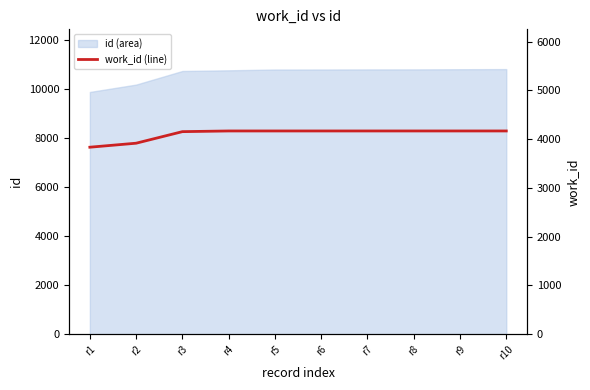

Count the number of categories in the chart.

10